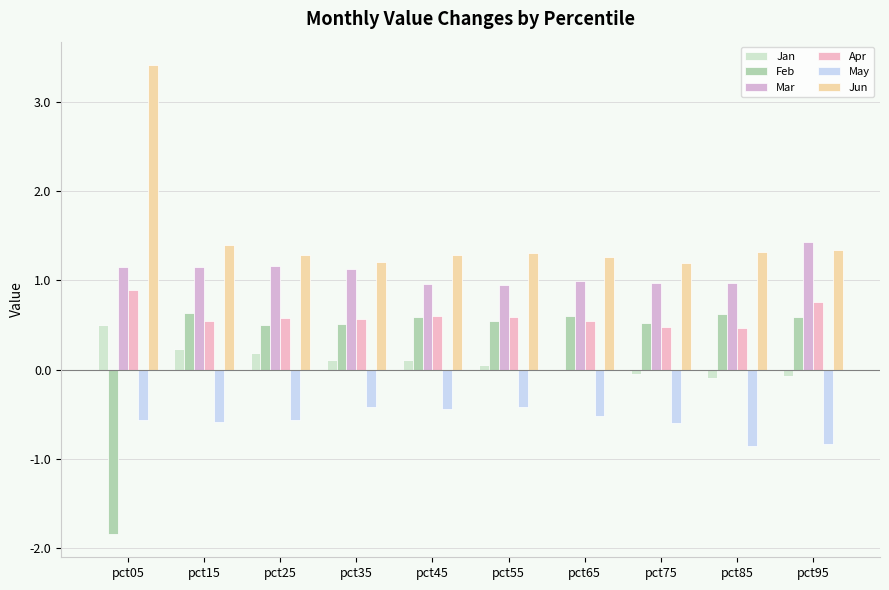

What is the spread (max minus min) of values at pct45?

1.7